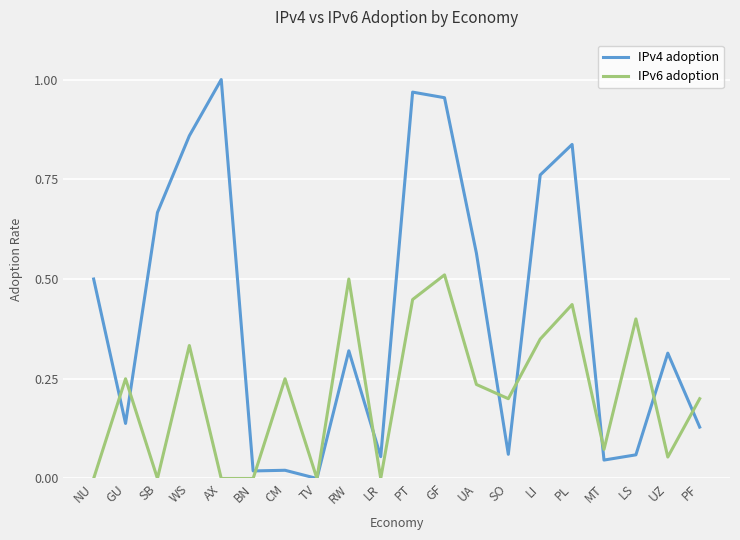

Which series has the widest spread of values?

IPv4 adoption